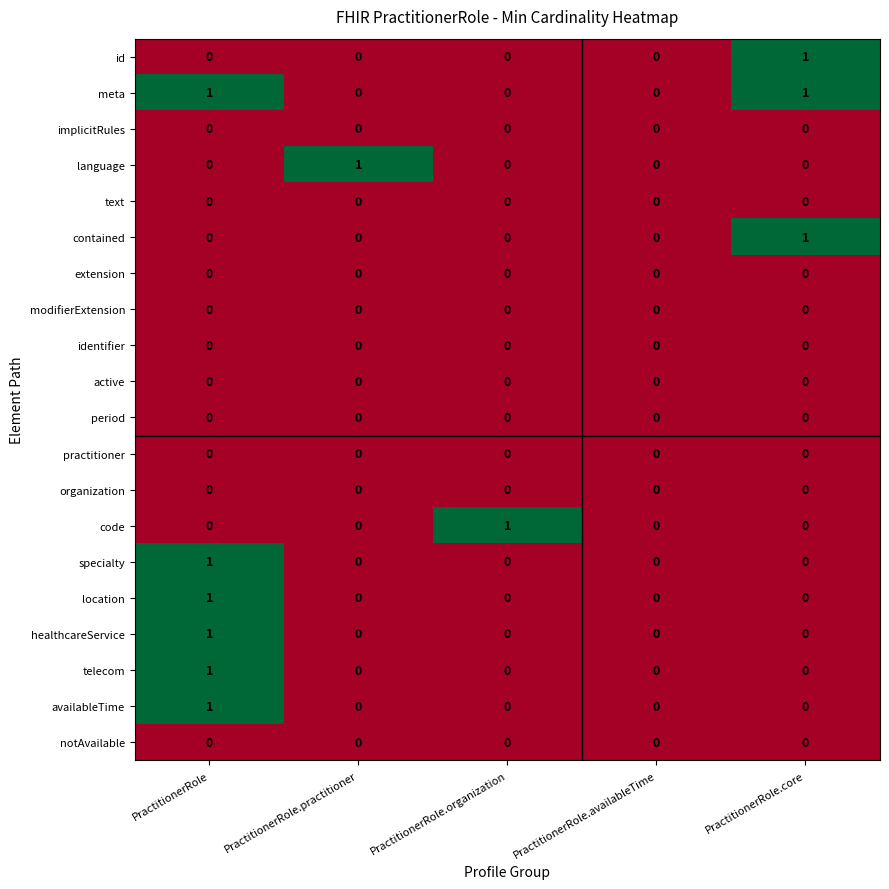

The value of healthcareService at PractitionerRole.organization is -1. True or false?

False